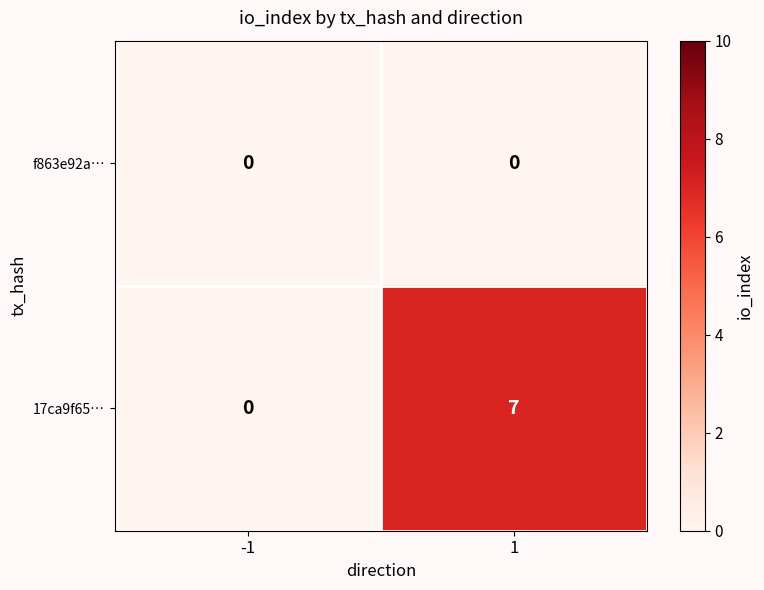

Is it true that 17ca9f65… equals 10 at 1?

False